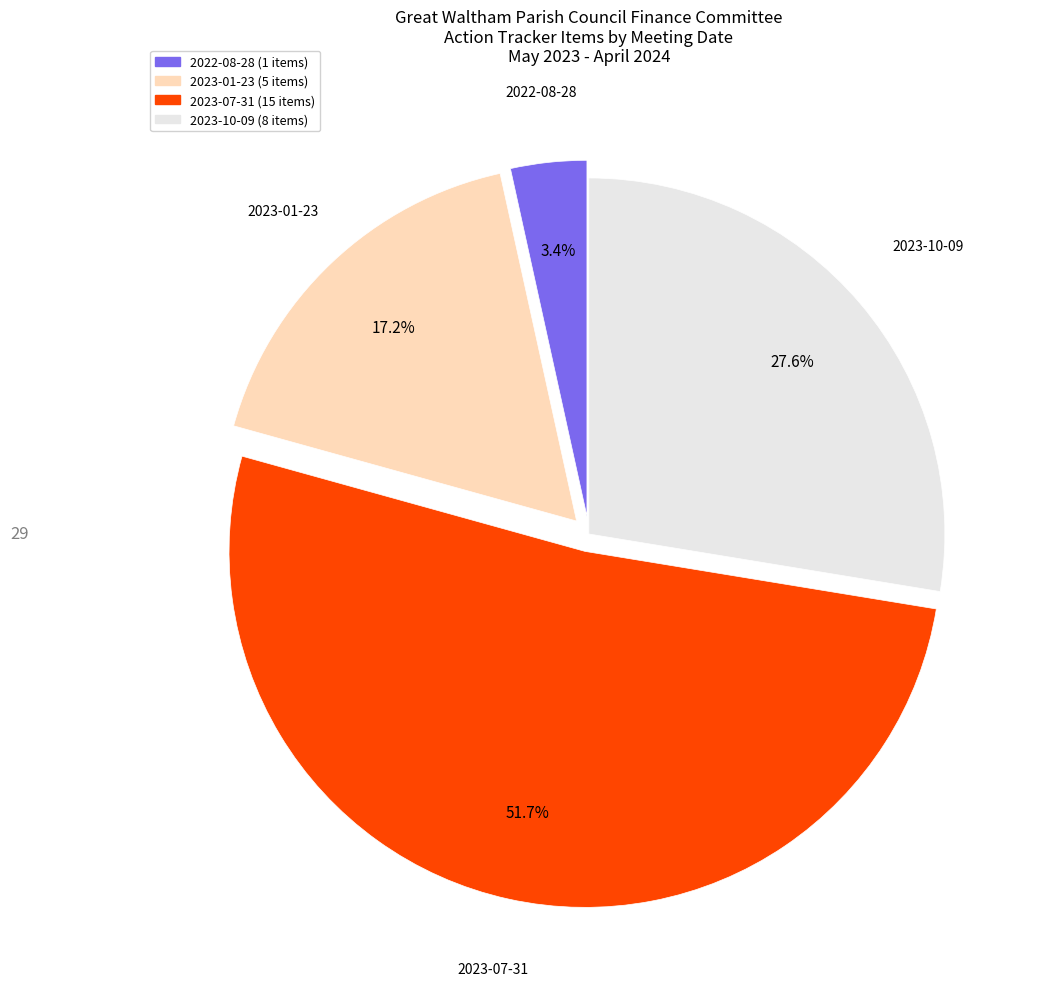

Does any single category account for the majority?

Yes